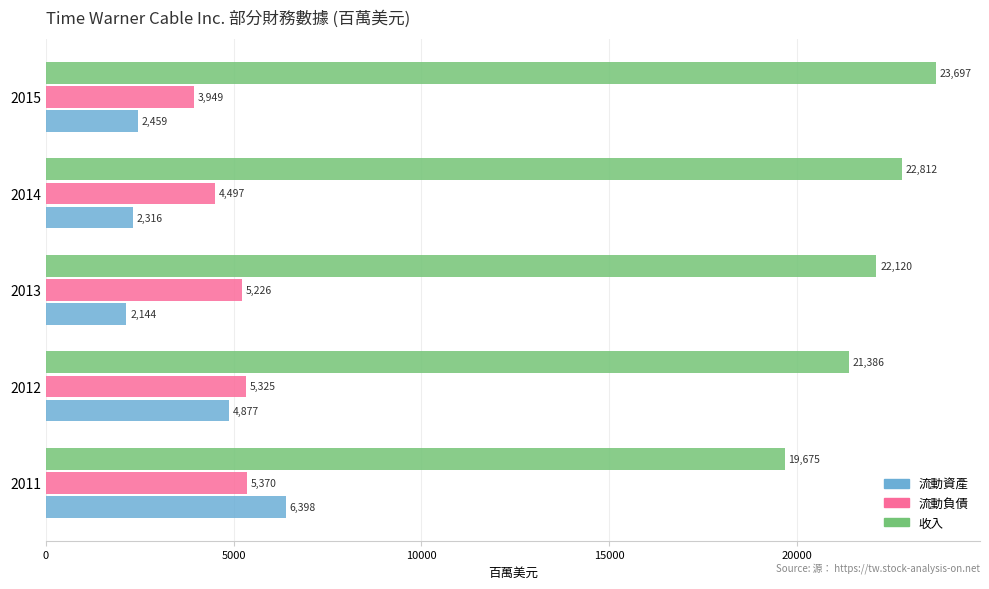

What is the difference between the maximum and minimum values in the 流動資產 series?

4254